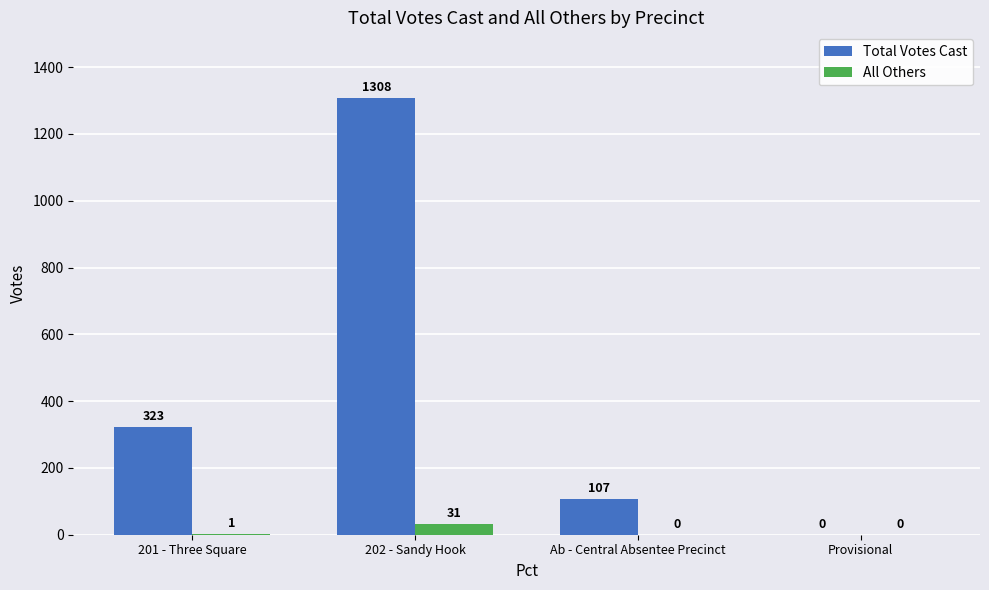

Reading left to right, extract all data points from this chart.

Total Votes Cast: 323	1308	107	0
All Others: 1	31	0	0